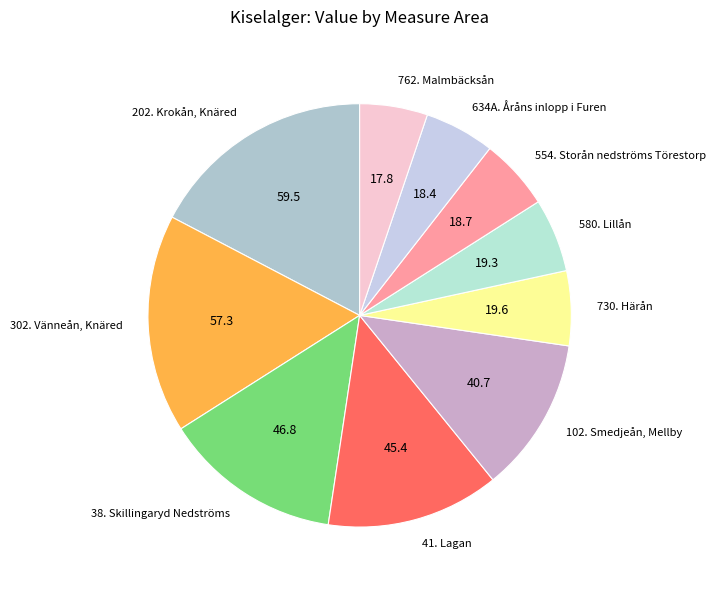

Between 634A. Åråns inlopp i Furen and 38. Skillingaryd Nedströms, which is larger?

38. Skillingaryd Nedströms